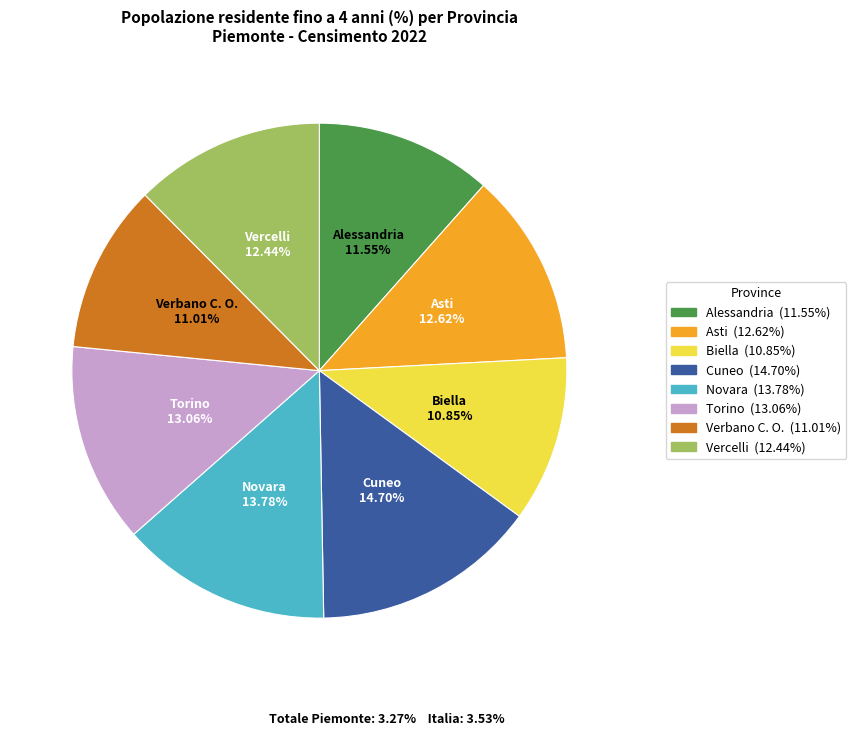

The Asti slice represents 13% of the pie. True or false?

True